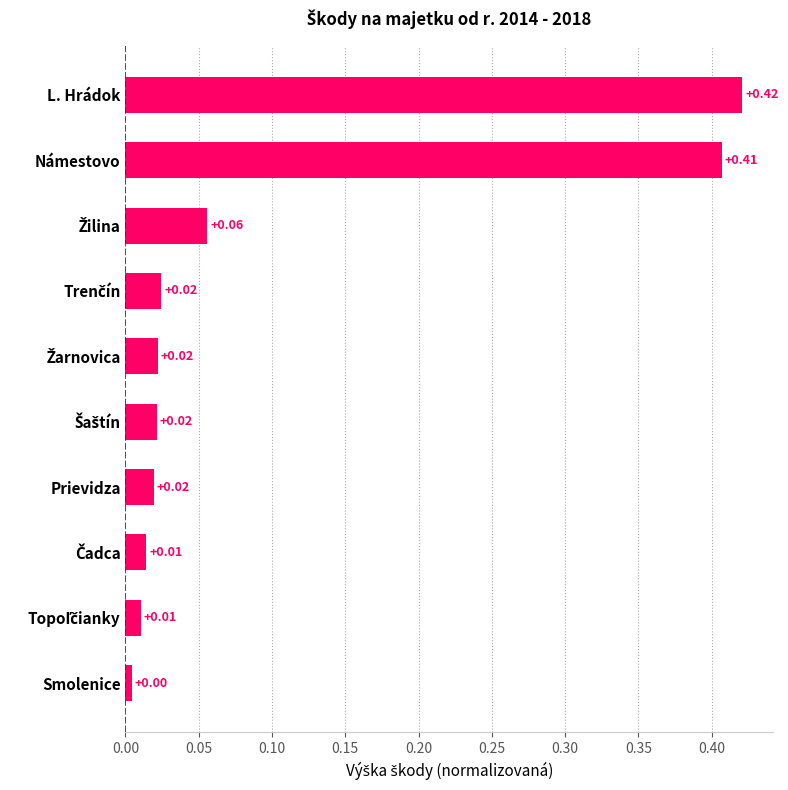

Which label corresponds to the largest value in the chart?

L. Hrádok